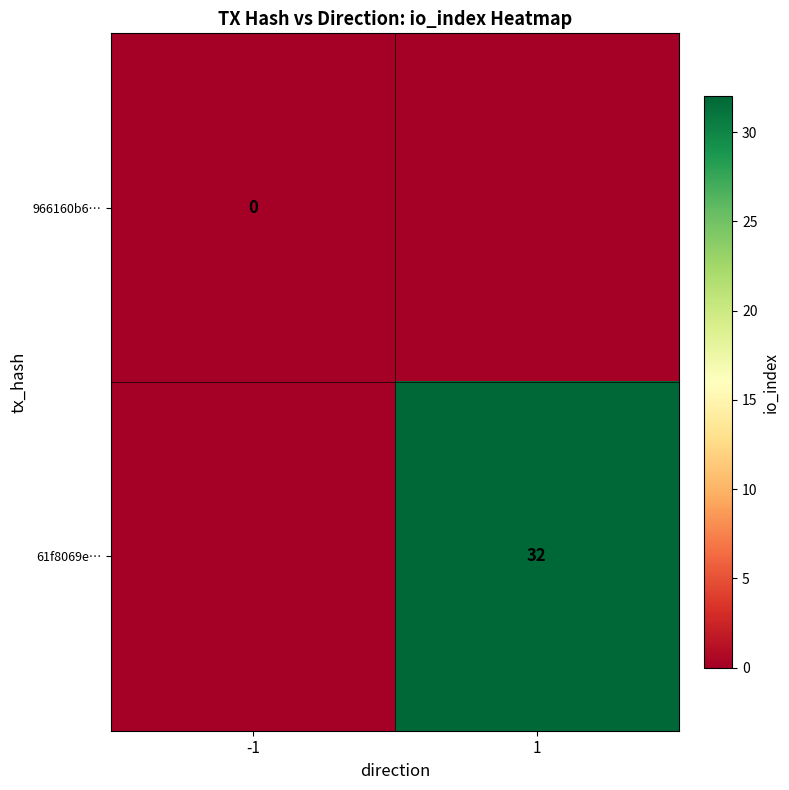

Count the number of categories in the chart.

2